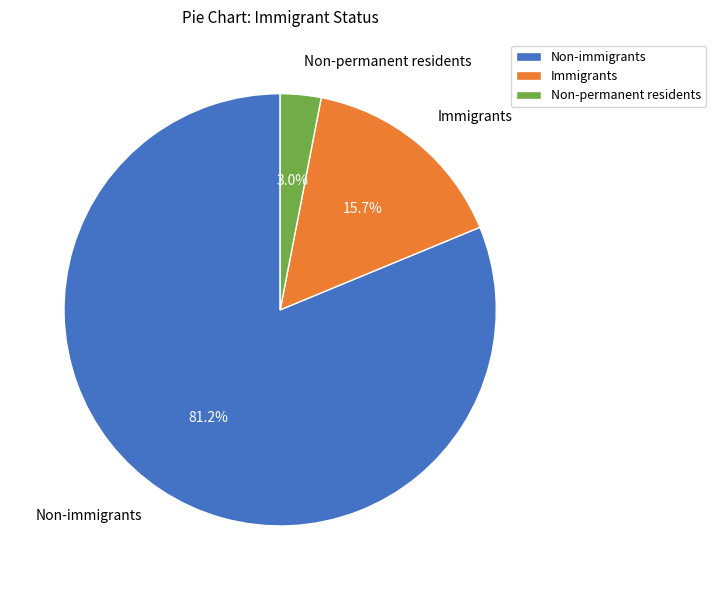

What is the ratio of the value at Immigrants to the value at Non-permanent residents?

5.2